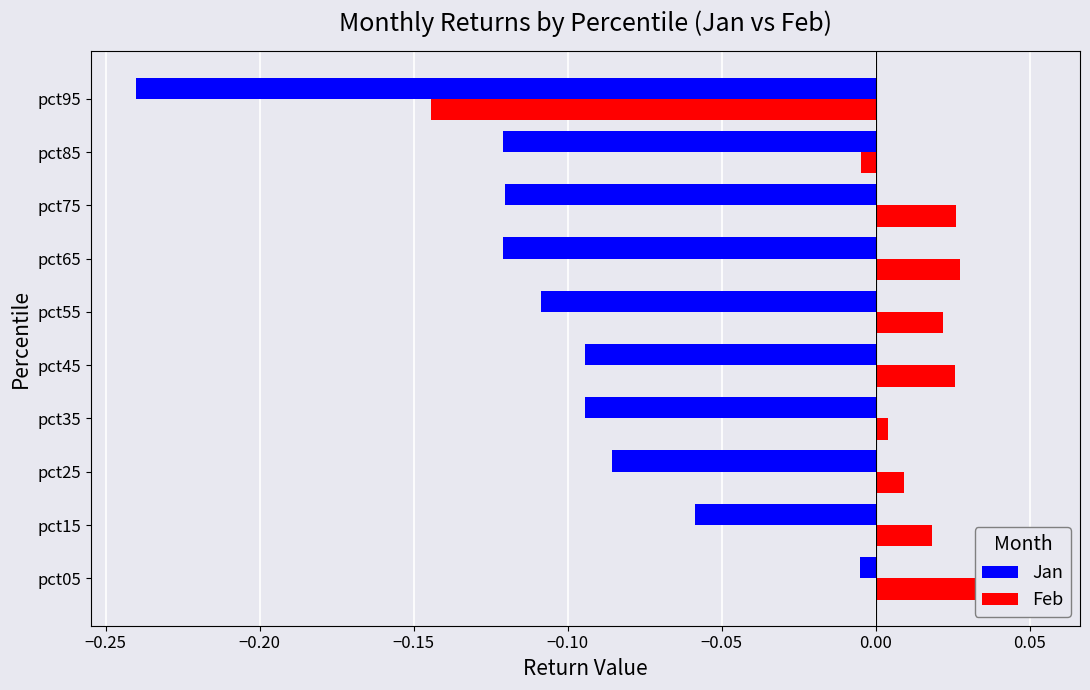

True or false: Feb has a value of 0.0 at pct15.

False